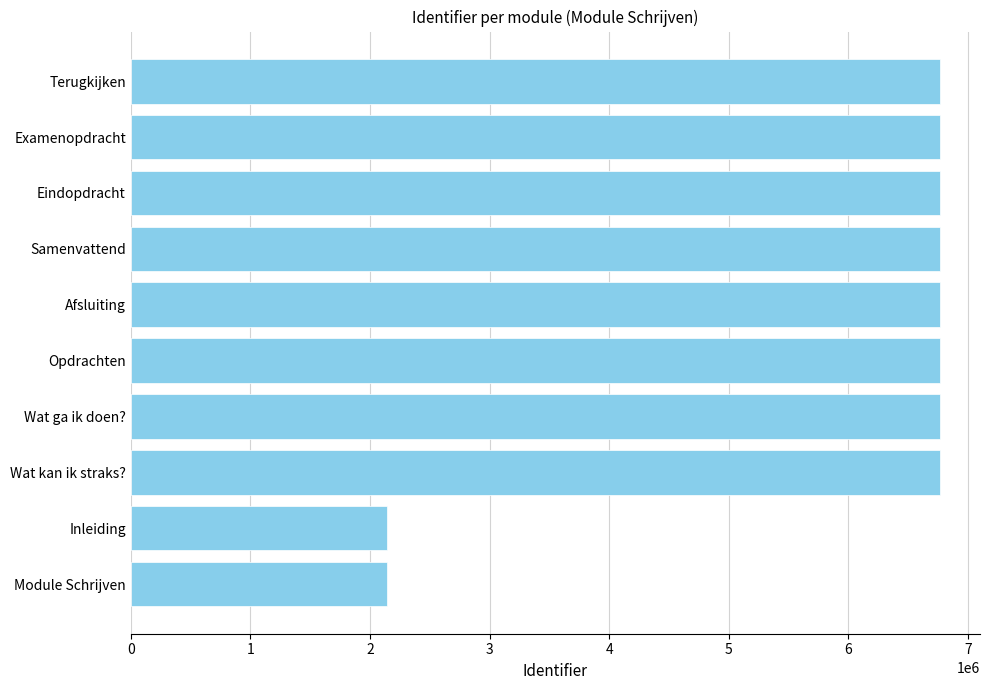

What is the change in value from Inleiding to Examenopdracht?

+4618654